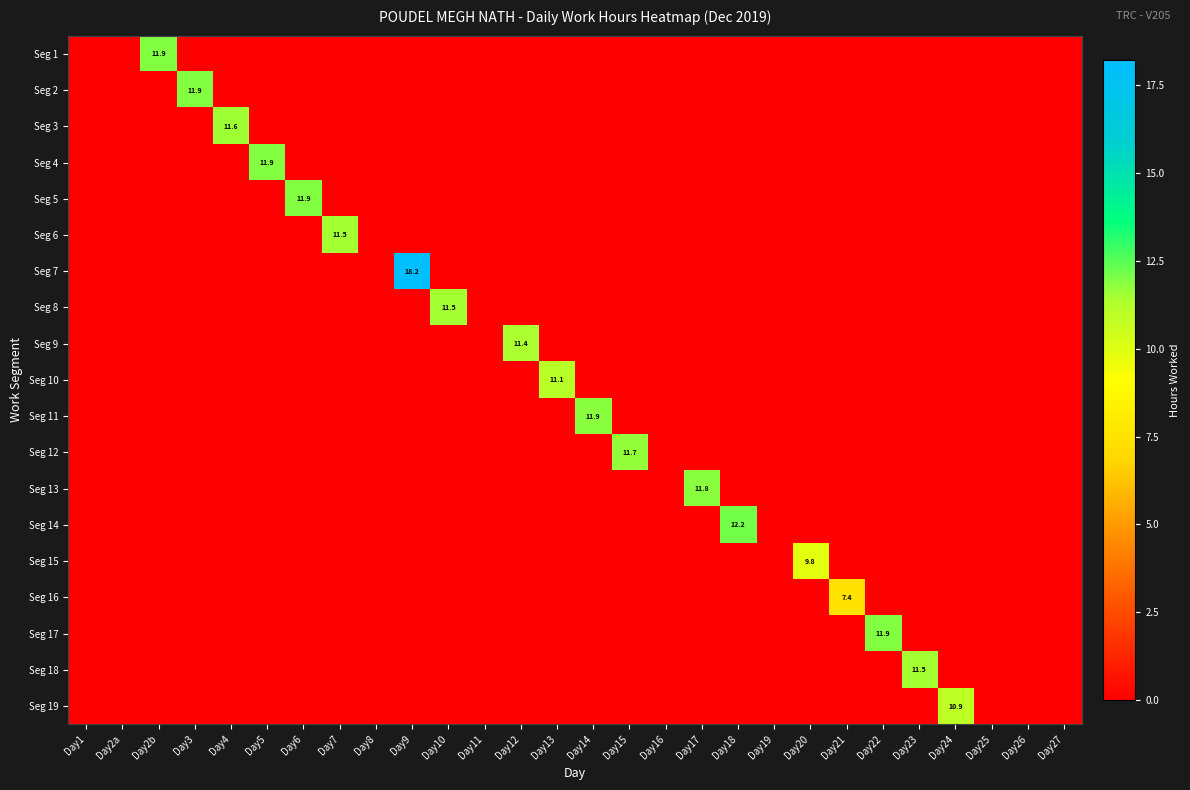

At which category is the sum across all series the highest?

Day9